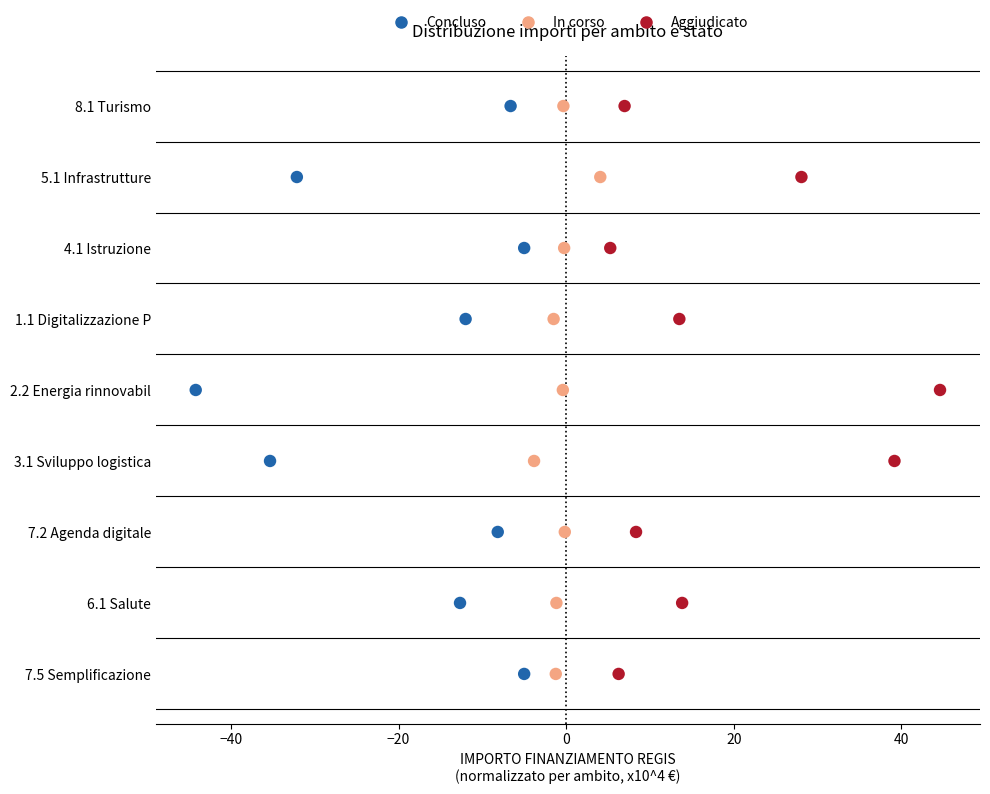

What are all the series names shown in the legend?

Concluso, In corso, Aggiudicato